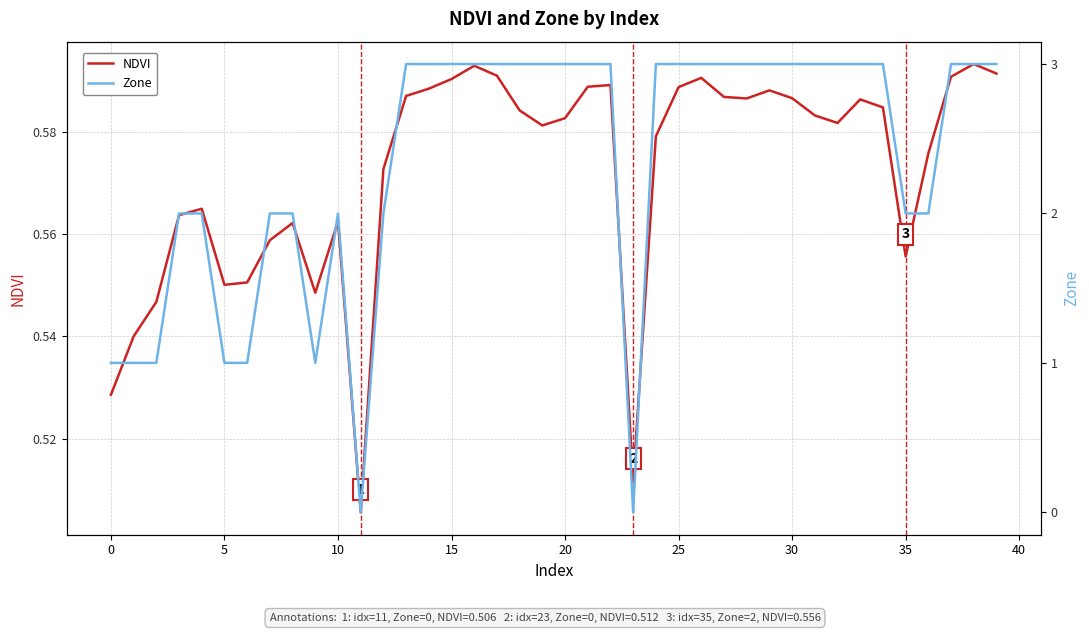

The Zone series shows 0.3 at 0. True or false?

False